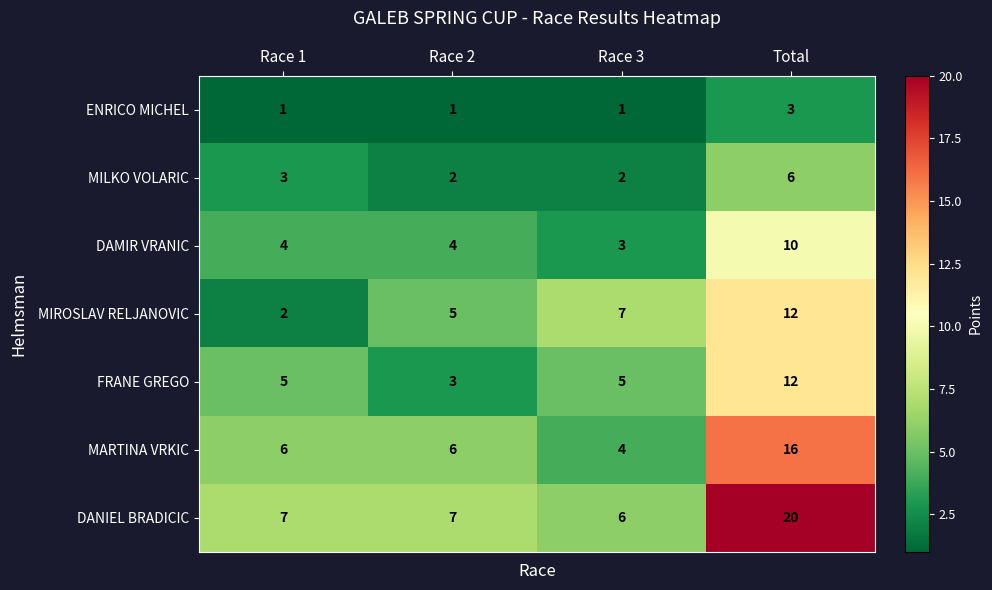

What is the difference between the second highest and minimum values in the MIROSLAV RELJANOVIC series?

5